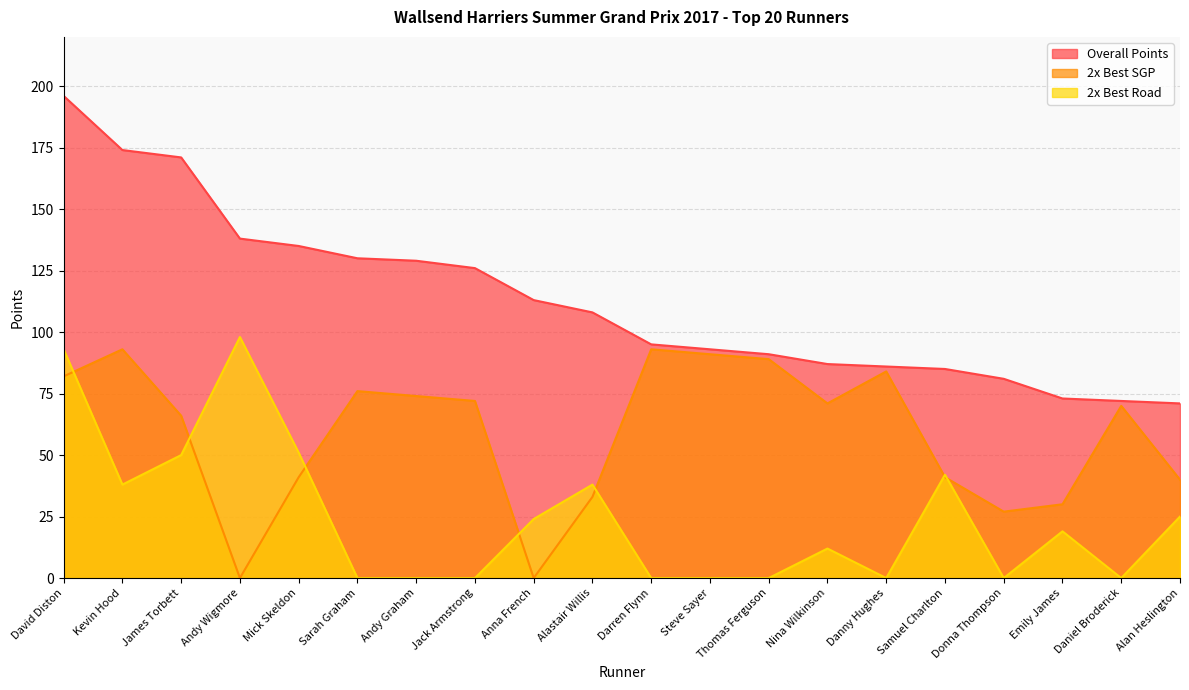

Does the chart display data point markers on the line(s)?

No